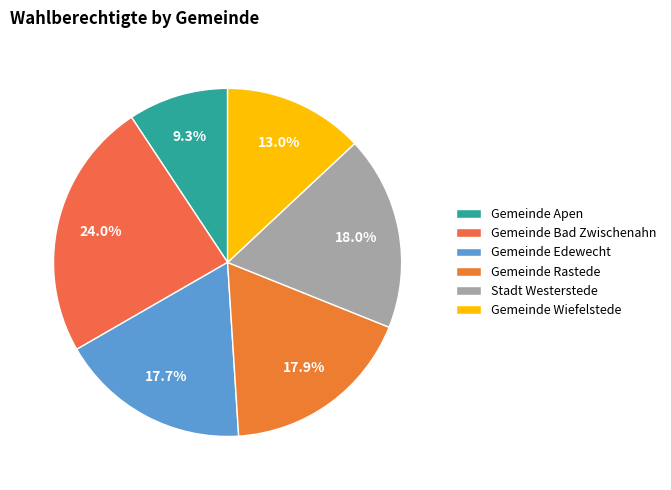

To the nearest percent, what portion does Stadt Westerstede represent?

18%